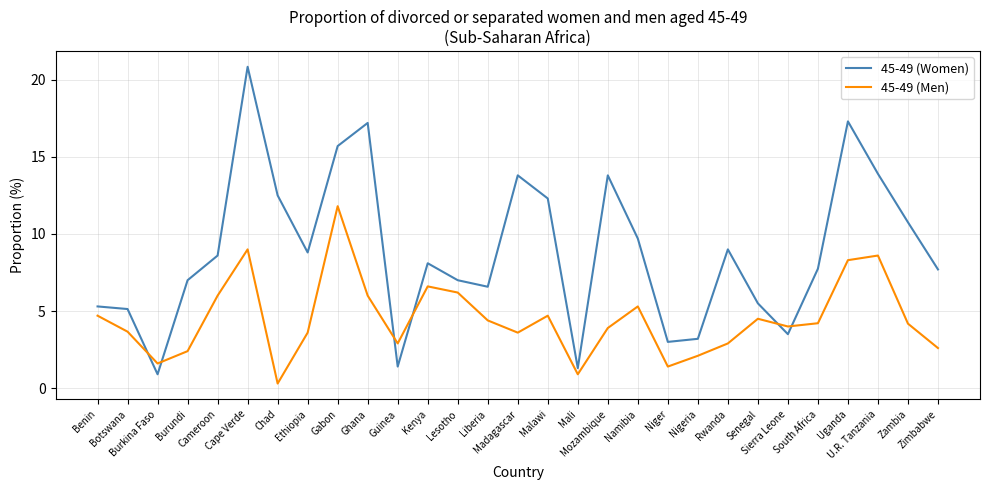

What is the difference between the maximum and minimum values in the 45-49 (Men) series?

11.5